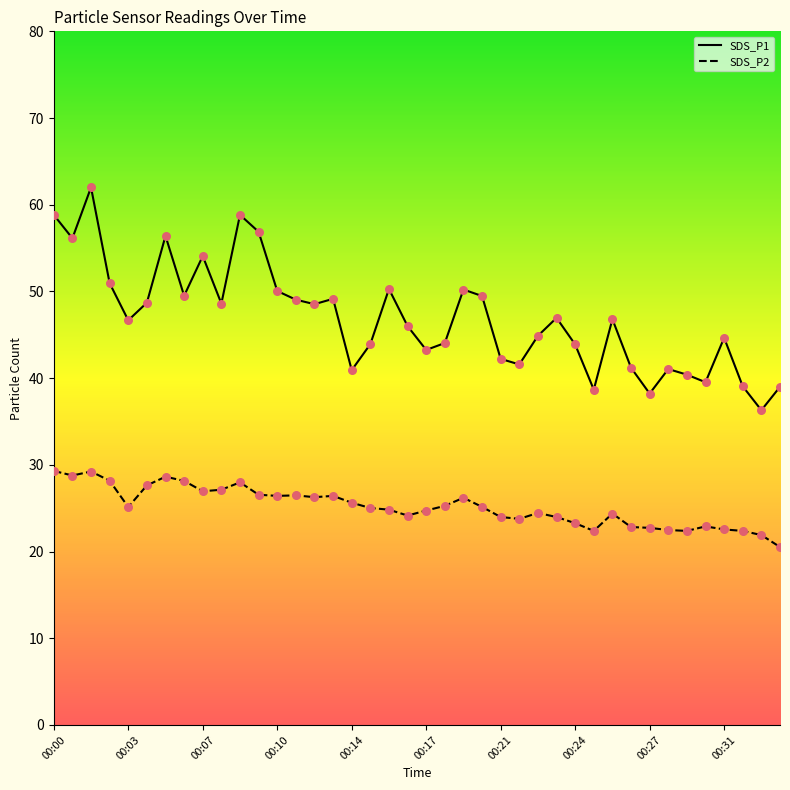

Which series has the largest range (max minus min)?

SDS_P1